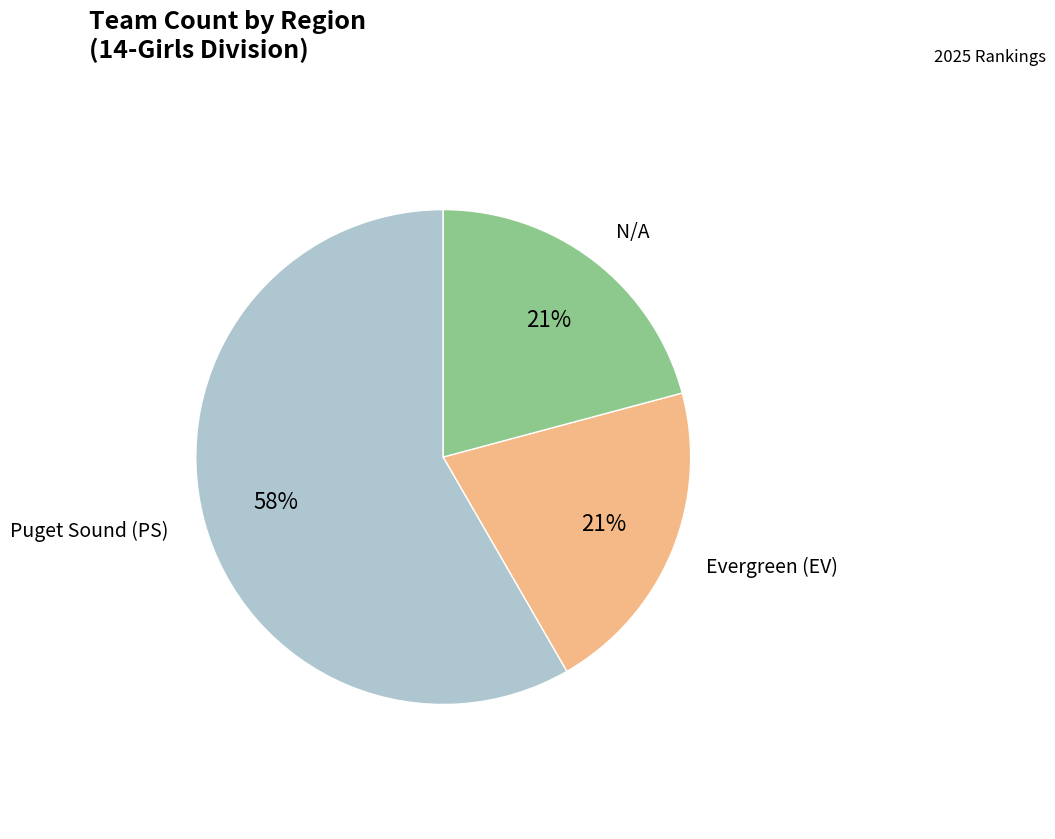

Count the number of slices in the pie.

3